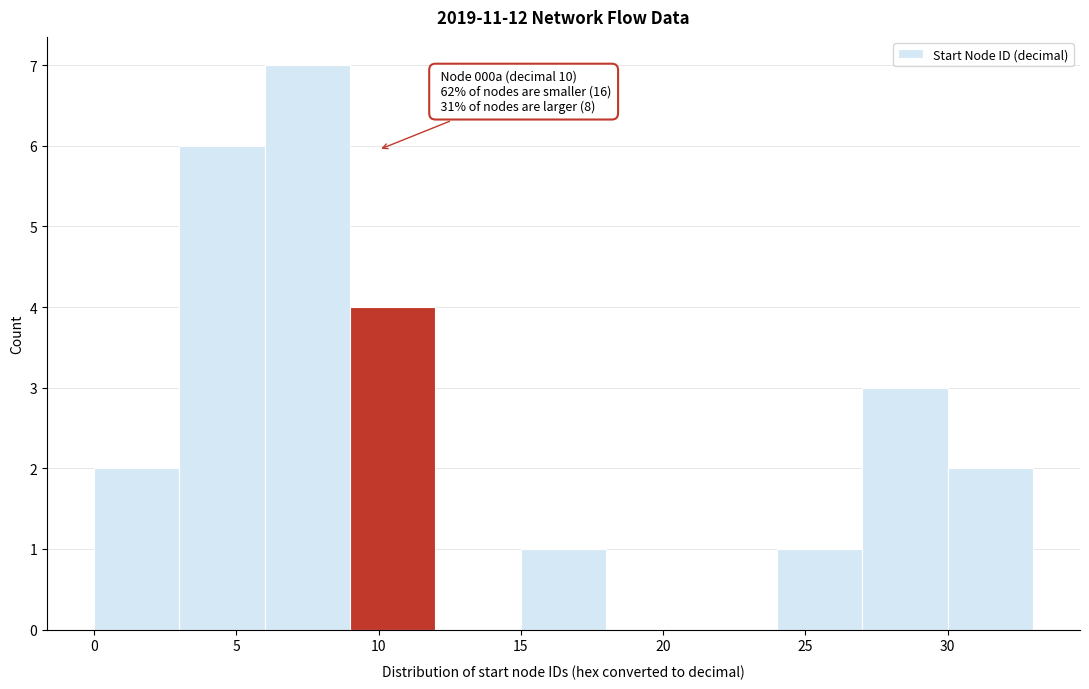

Which range on the x-axis has the tallest bar?

6 to 9